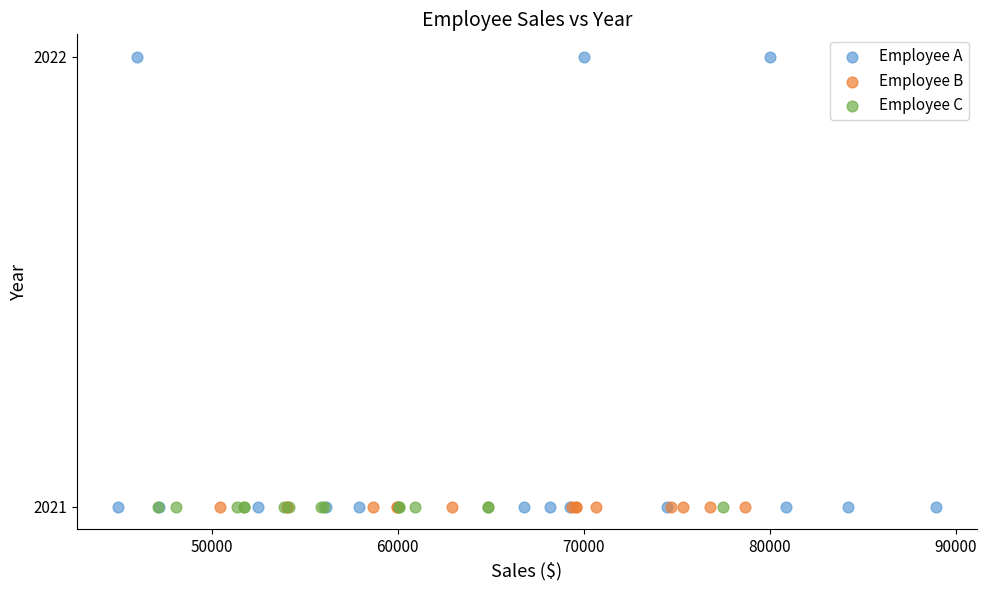

Which series contains the highest Y value?

Employee A